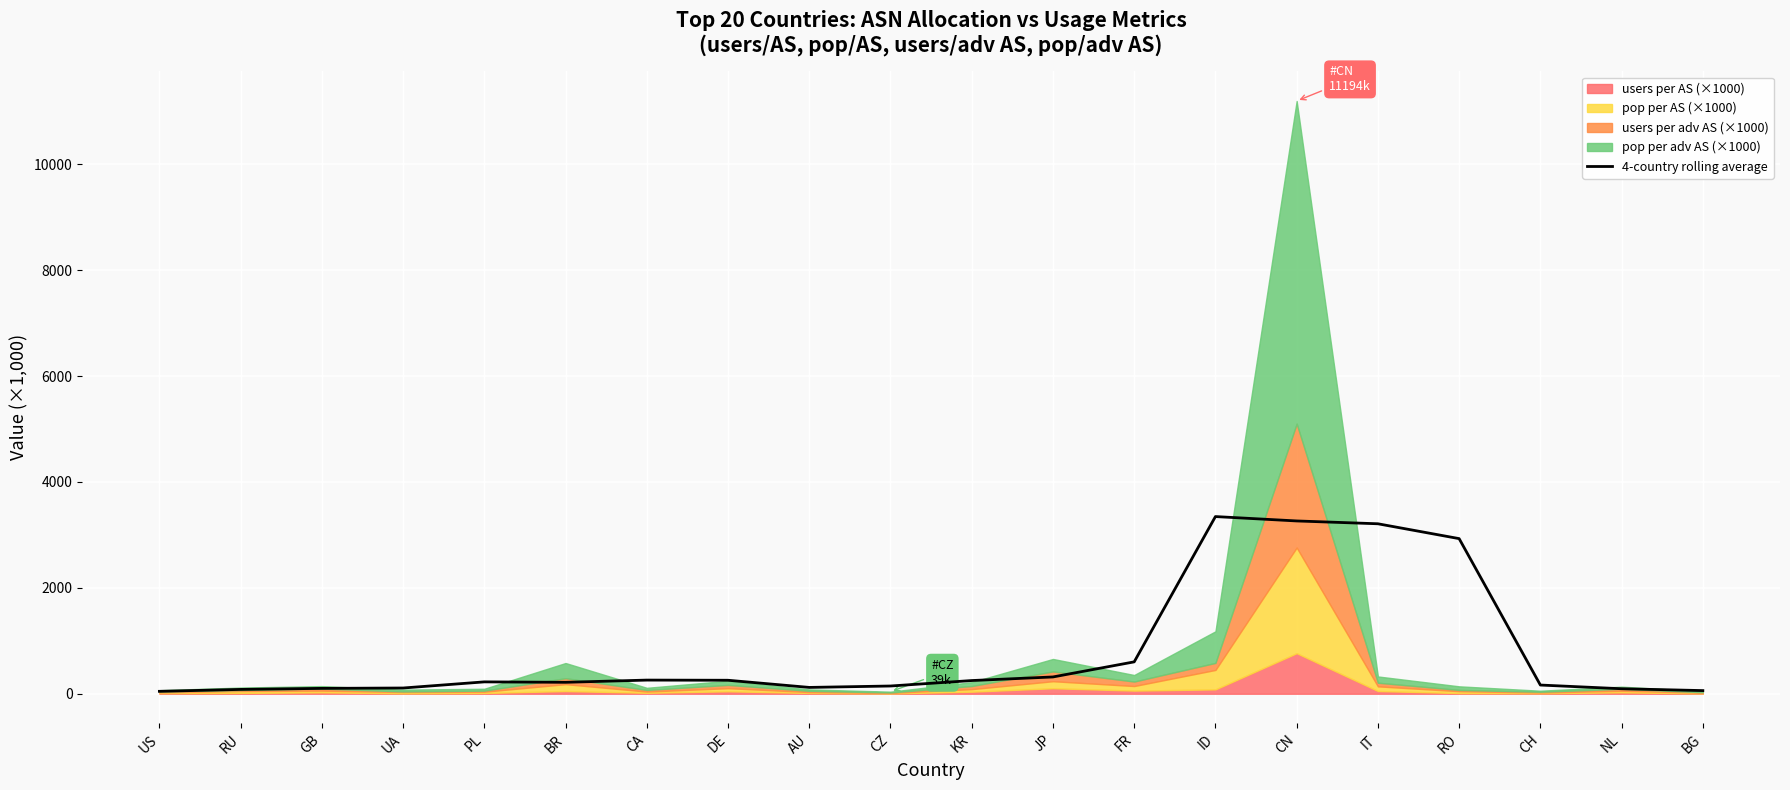

What is the smallest value displayed?

45.8